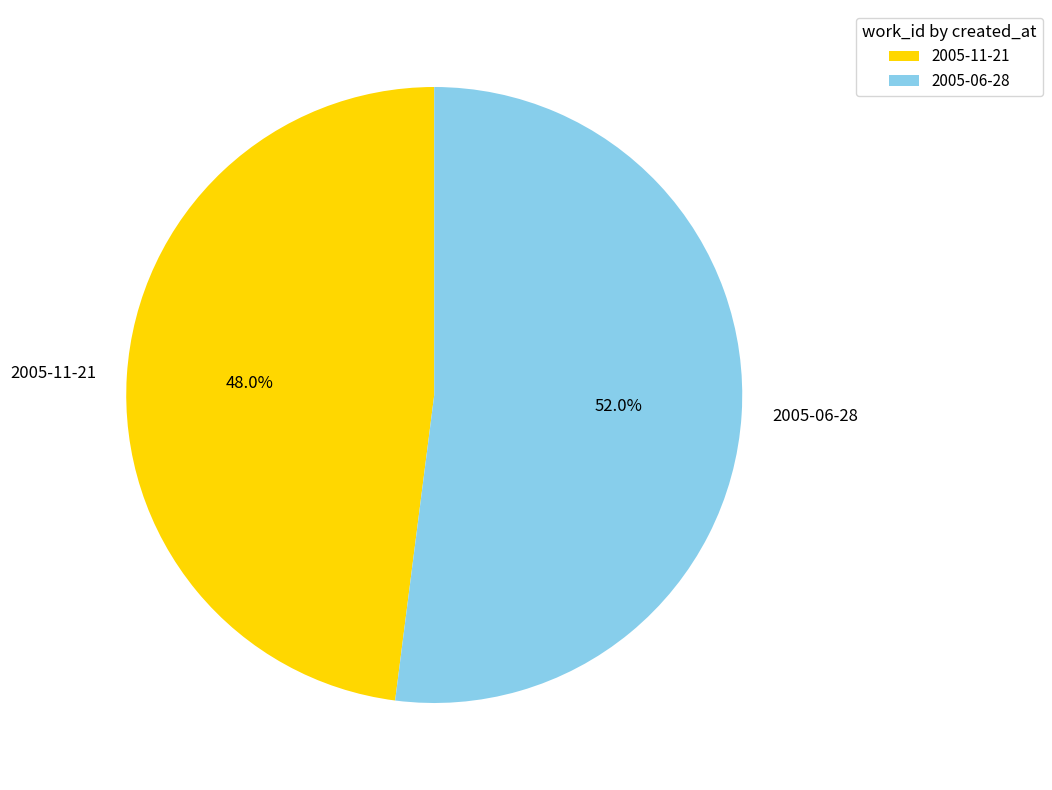

How many slices are in this pie chart?

2